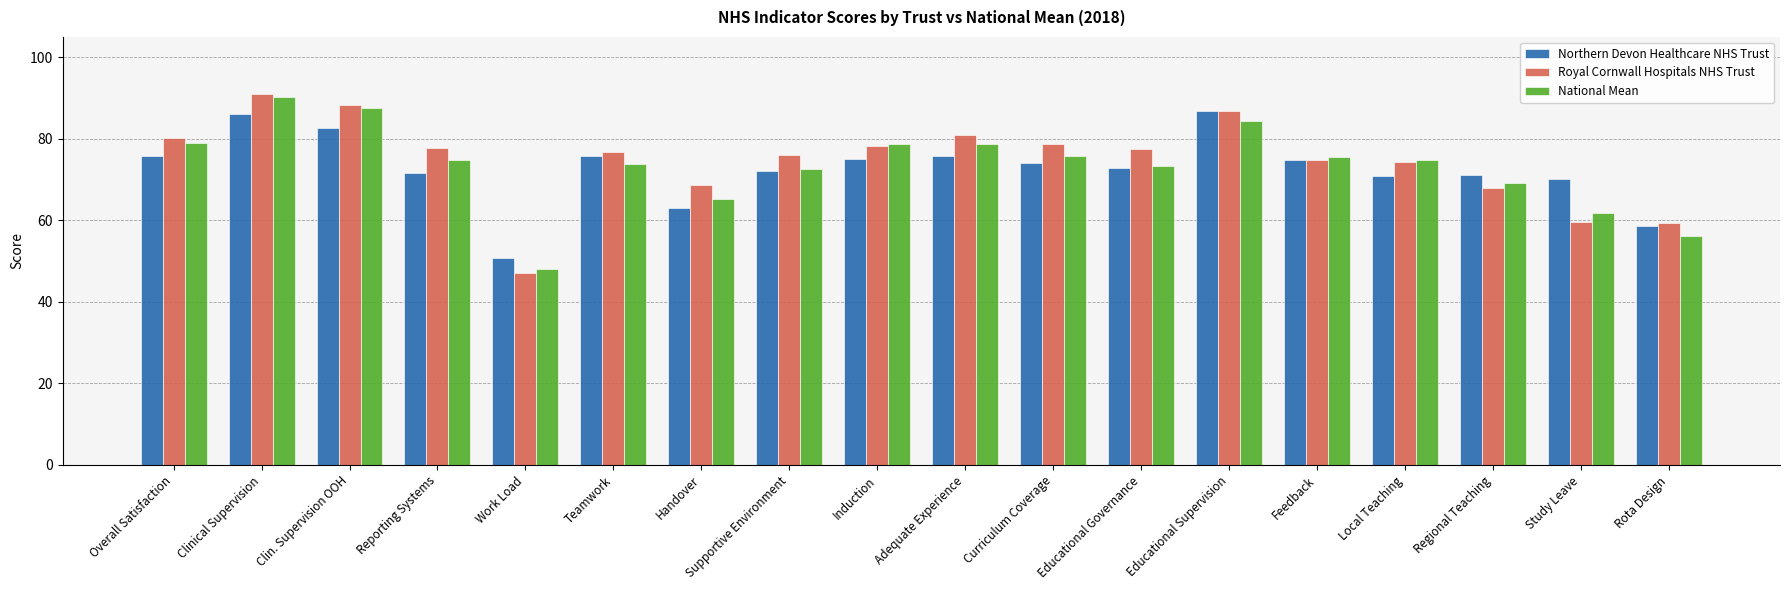

What is the difference between the highest and lowest values at Work Load?

3.5